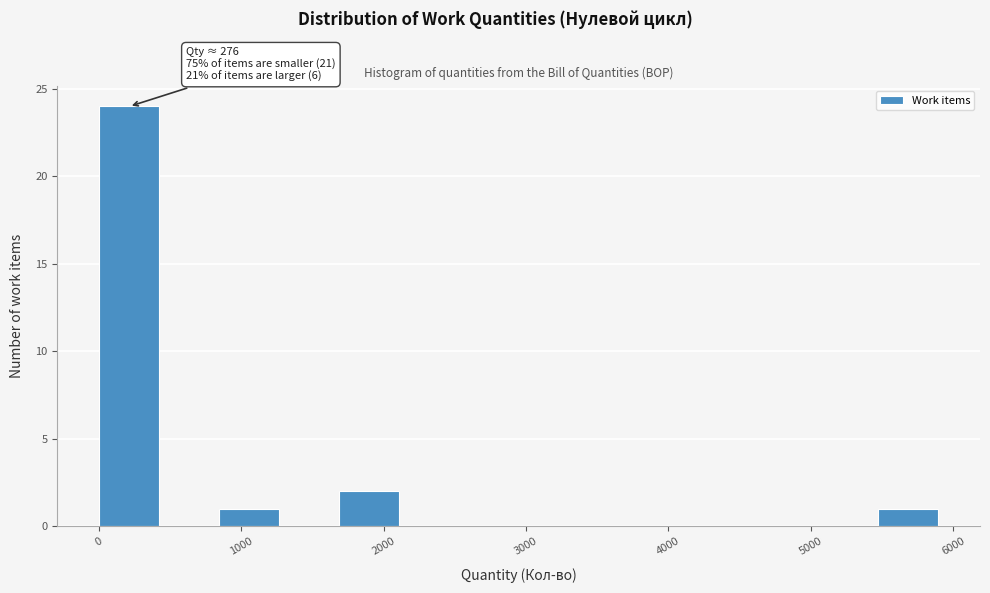

Over which range of the x-axis is the bar tallest?

0 to 400